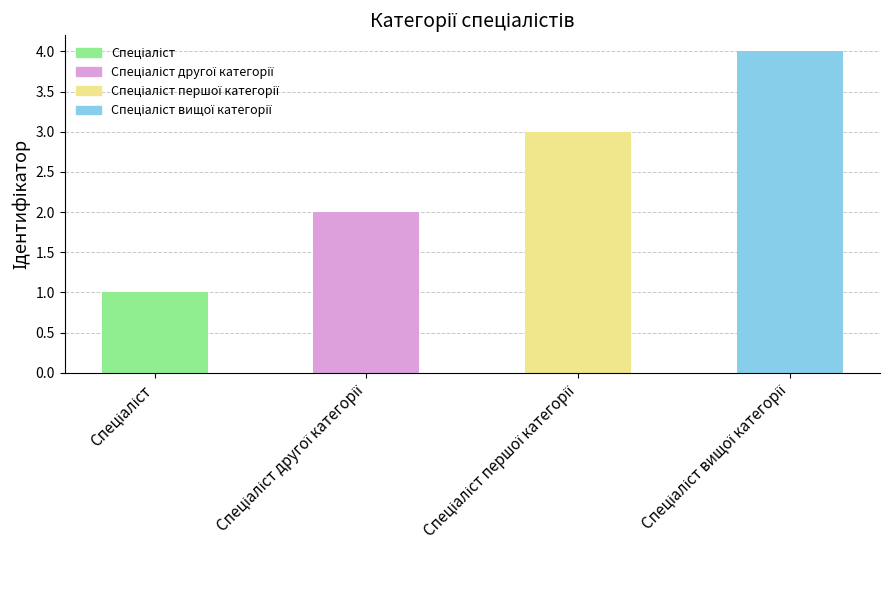

What is the value of the 1st bar from the left?

1